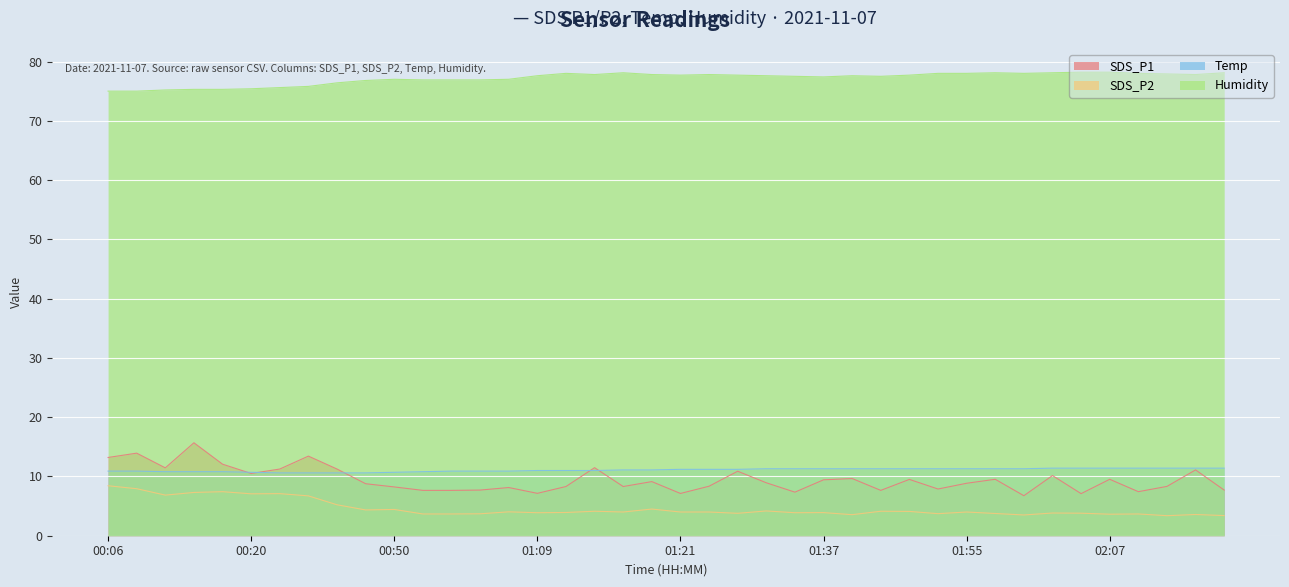

Which category has the lowest value in the SDS_P1 series?

02:00